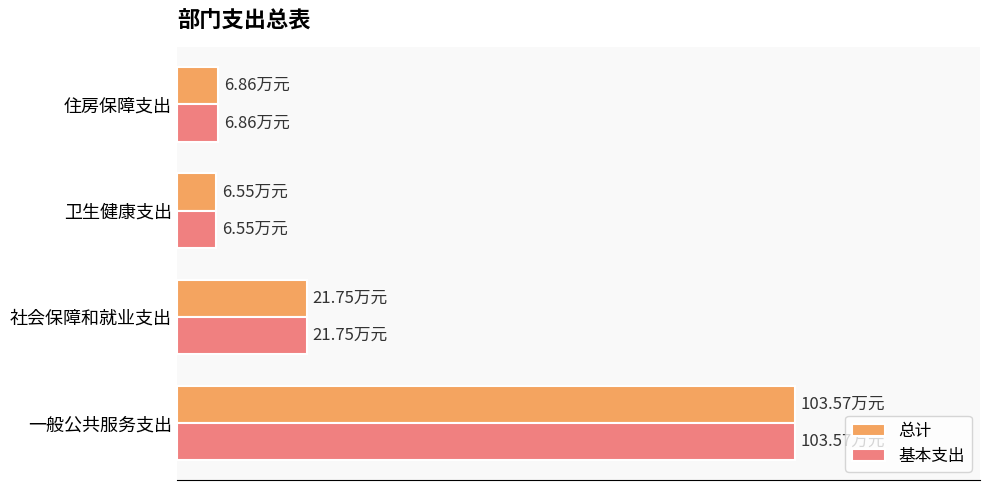

What are all the series names shown in the legend?

总计, 基本支出